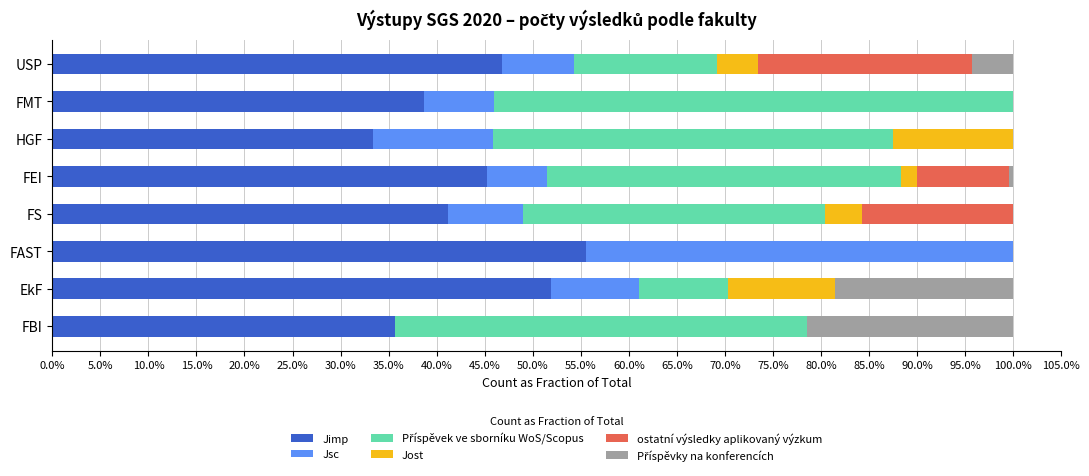

Reading left to right, list all the values displayed in this chart.

Jimp: 0.4	0.5	0.6	0.4	0.5	0.3	0.4	0.5
Jsc: 0.0	0.1	0.4	0.1	0.1	0.1	0.1	0.1
Příspěvek ve sborníku WoS/Scopus: 0.4	0.1	0.0	0.3	0.4	0.4	0.5	0.1
Jost: 0.0	0.1	0.0	0.0	0.0	0.1	0.0	0.0
ostatní výsledky aplikovaný výzkum: 0.0	0.0	0.0	0.2	0.1	0.0	0.0	0.2
Příspěvky na konferencích: 0.2	0.2	0.0	0.0	0.0	0.0	0.0	0.0